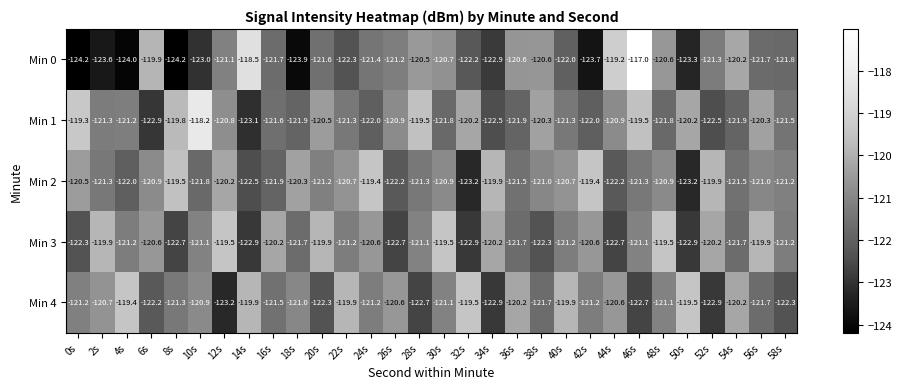

The Min 1 series shows -121.3 at 2s. True or false?

True